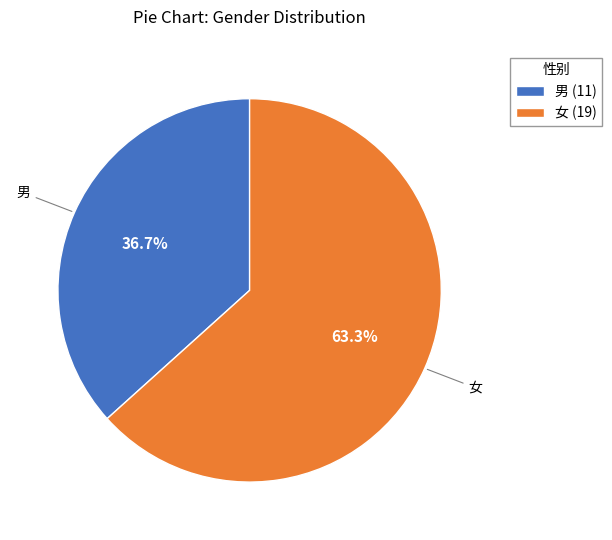

Approximately how many times larger is the value at 男 compared to 女?

0.6